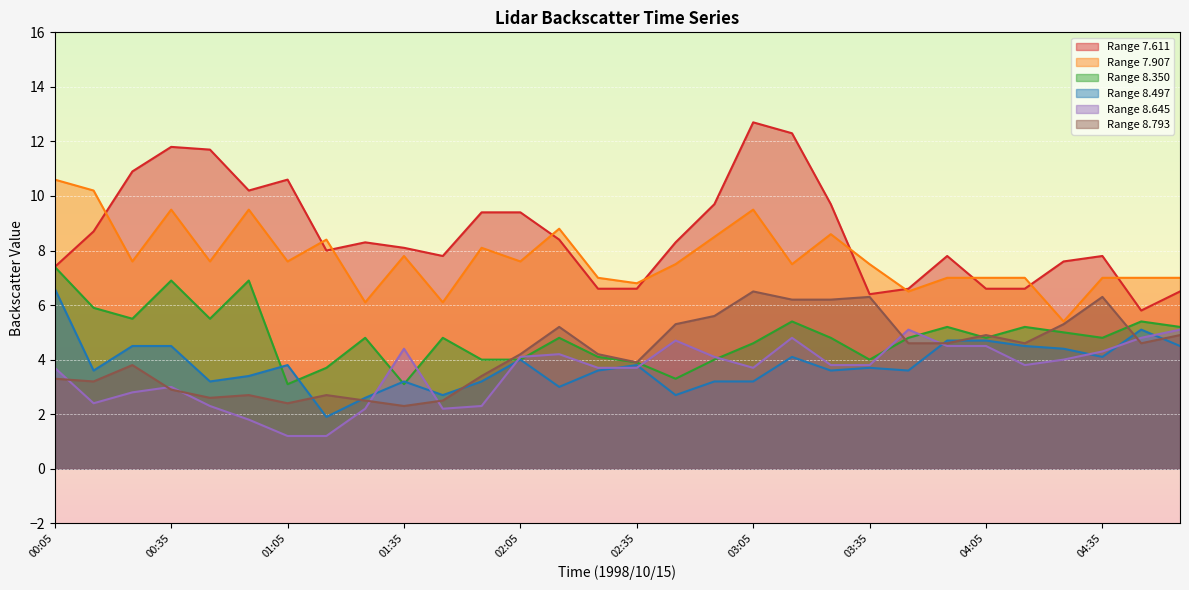

What is the greatest value displayed?

12.7